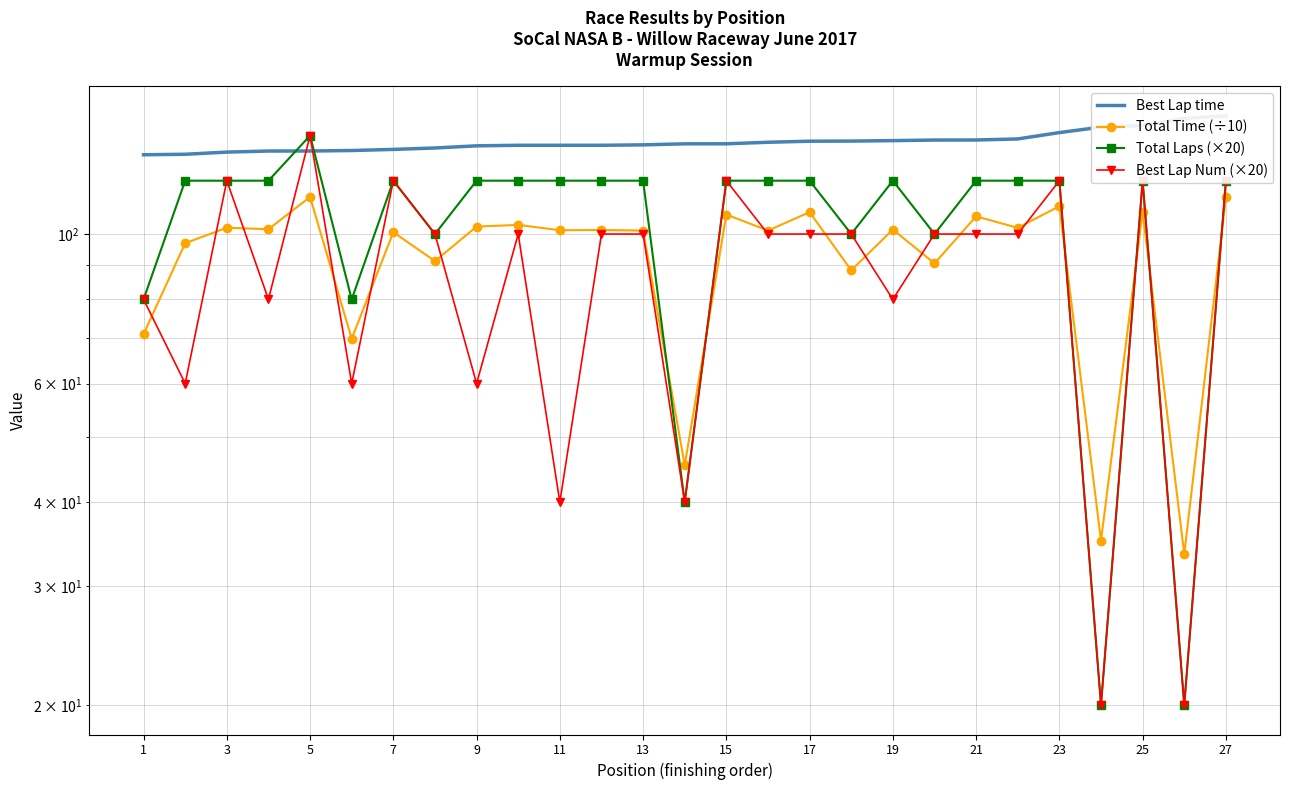

What is the label of the 2nd point from the right?

25